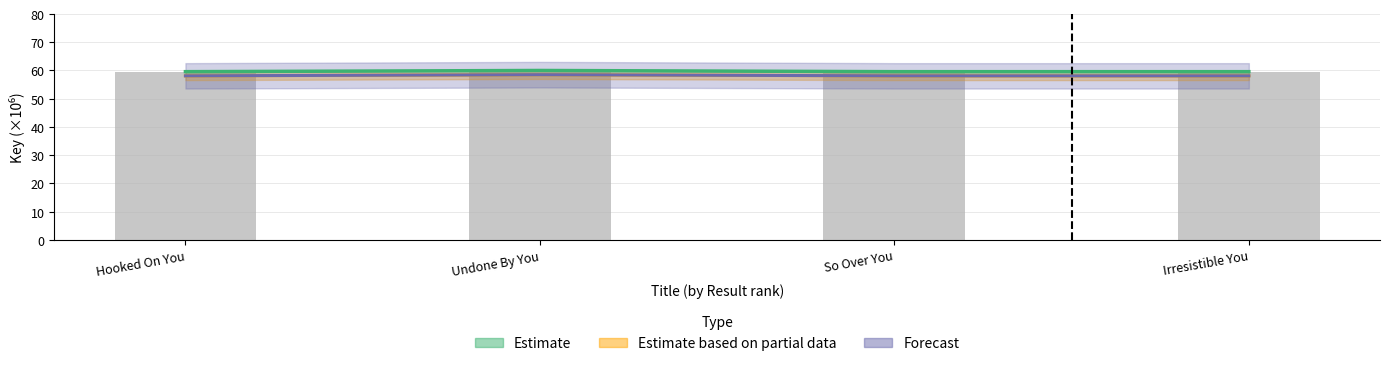

List the labels in order of Forecast value, smallest first.

Irresistible You, So Over You, Hooked On You, Undone By You